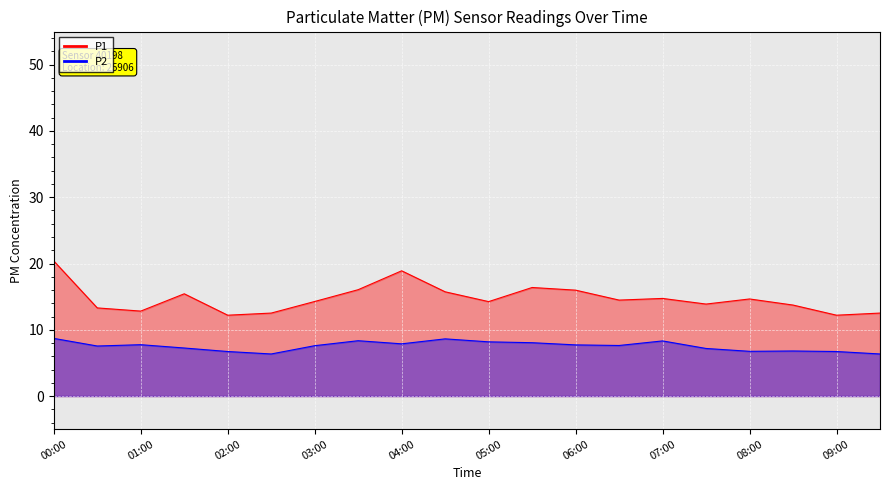

What is the value of the P2 point at the 11th from the left?

8.2